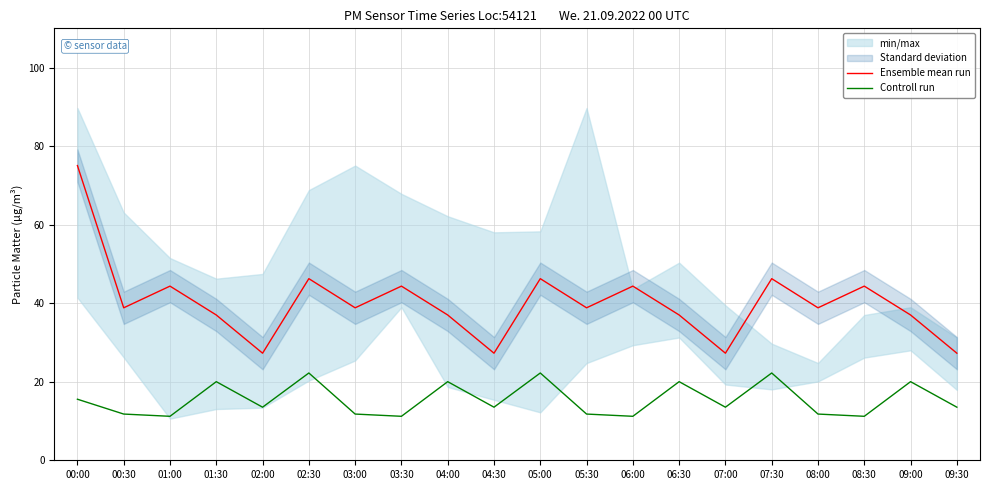

Which has a higher value, 00:30 or 01:30?

00:30